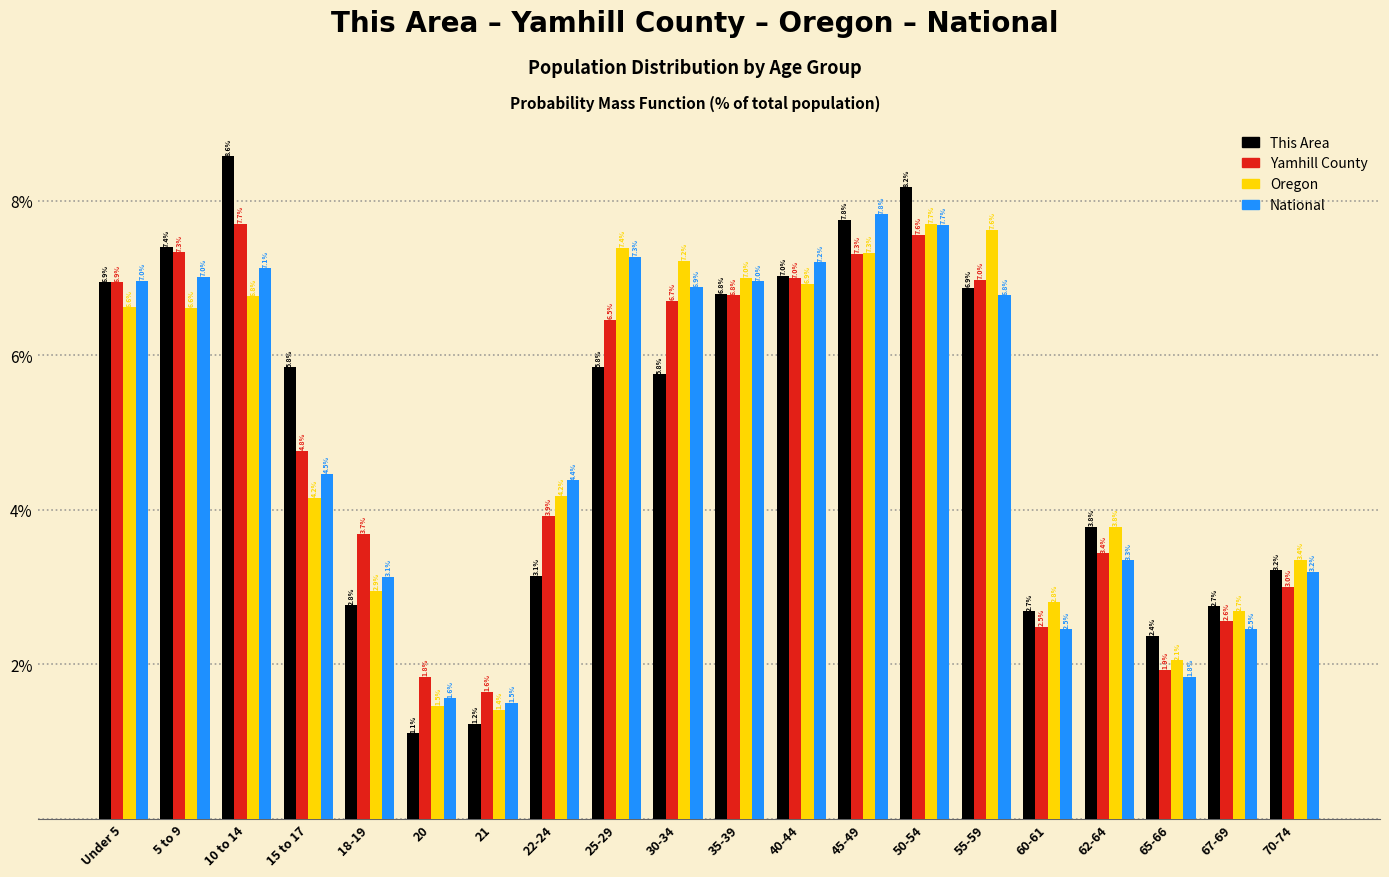

Reading right to left, list all the values displayed in this chart.

This Area: 3.2	2.7	2.4	3.8	2.7	6.9	8.2	7.8	7.0	6.8	5.8	5.8	3.1	1.2	1.1	2.8	5.8	8.6	7.4	6.9
Yamhill County: 3.0	2.6	1.9	3.4	2.5	7.0	7.6	7.3	7.0	6.8	6.7	6.5	3.9	1.6	1.8	3.7	4.8	7.7	7.3	6.9
Oregon: 3.4	2.7	2.1	3.8	2.8	7.6	7.7	7.3	6.9	7.0	7.2	7.4	4.2	1.4	1.5	2.9	4.2	6.8	6.6	6.6
National: 3.2	2.5	1.8	3.3	2.5	6.8	7.7	7.8	7.2	7.0	6.9	7.3	4.4	1.5	1.6	3.1	4.5	7.1	7.0	7.0